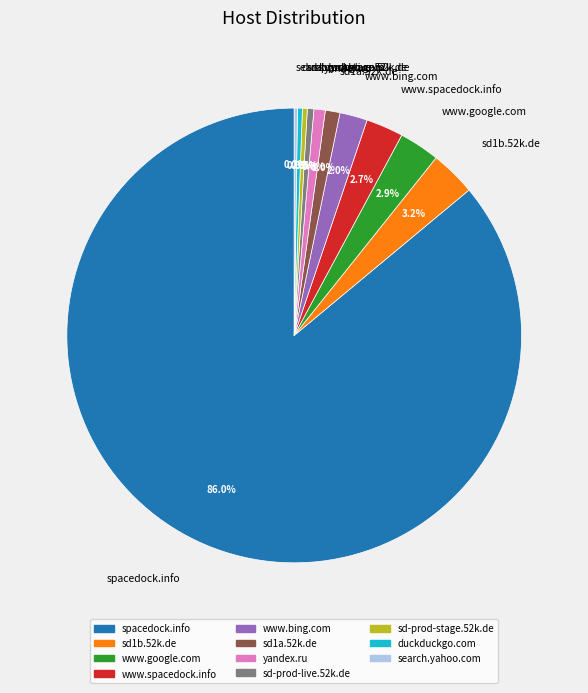

To the nearest percent, what percentage of the pie is spacedock.info?

86%